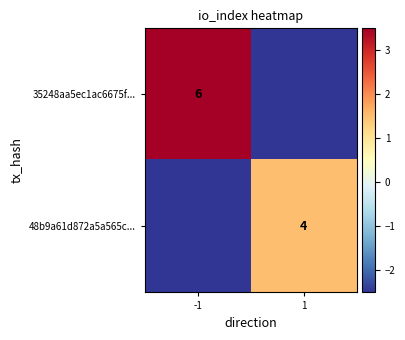

Is the value of 48b9a61d872a5a565c... at 1 greater than the value of 35248aa5ec1ac6675f... at -1?

No